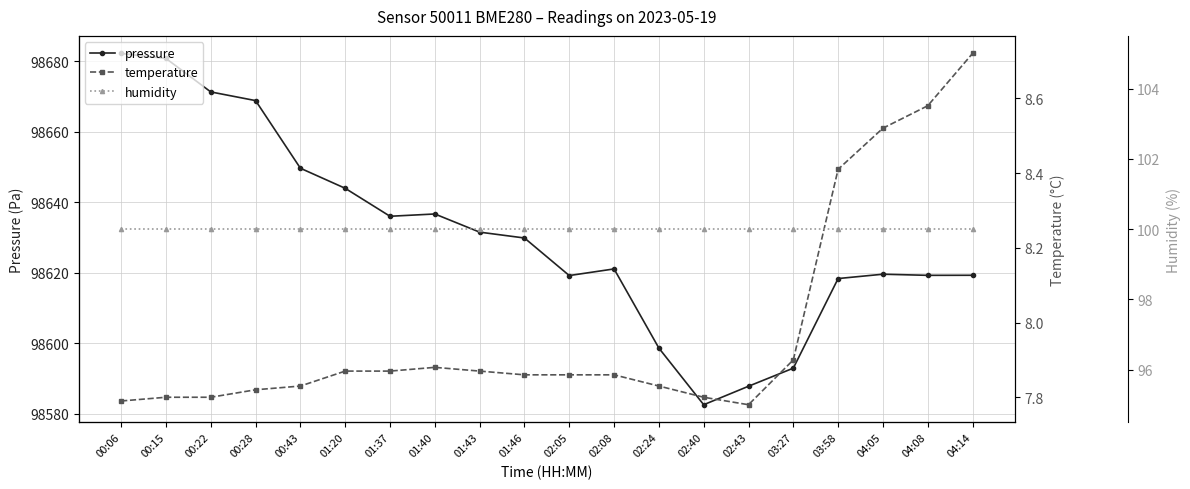

Count the temperature values in the range 7 to 8.

16